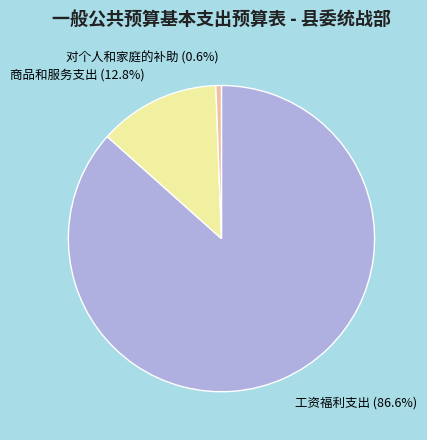

True or false: 工资福利支出 accounts for 99% of the total.

False